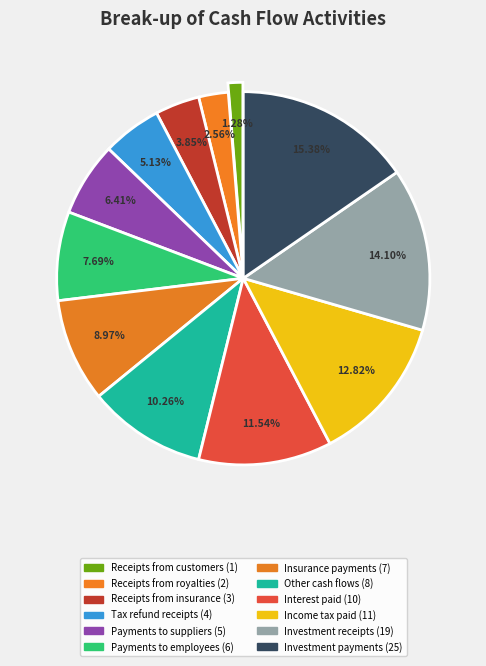

How many segments does this pie chart have?

12